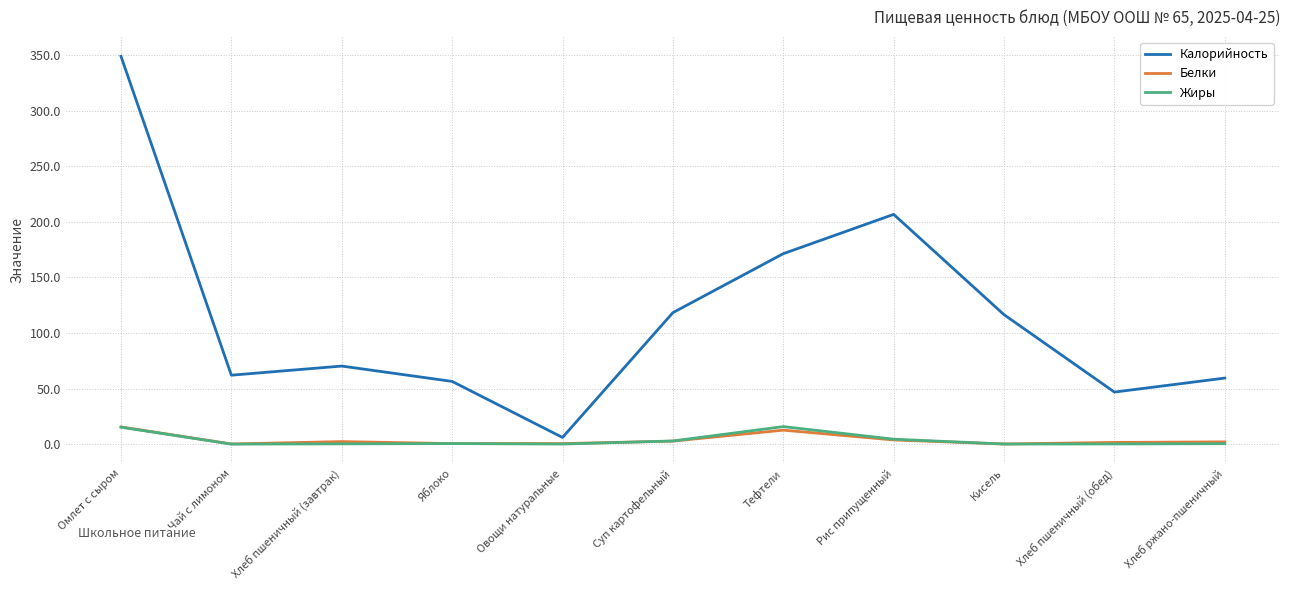

At which label does Белки first exceed 2?

Омлет с сыром